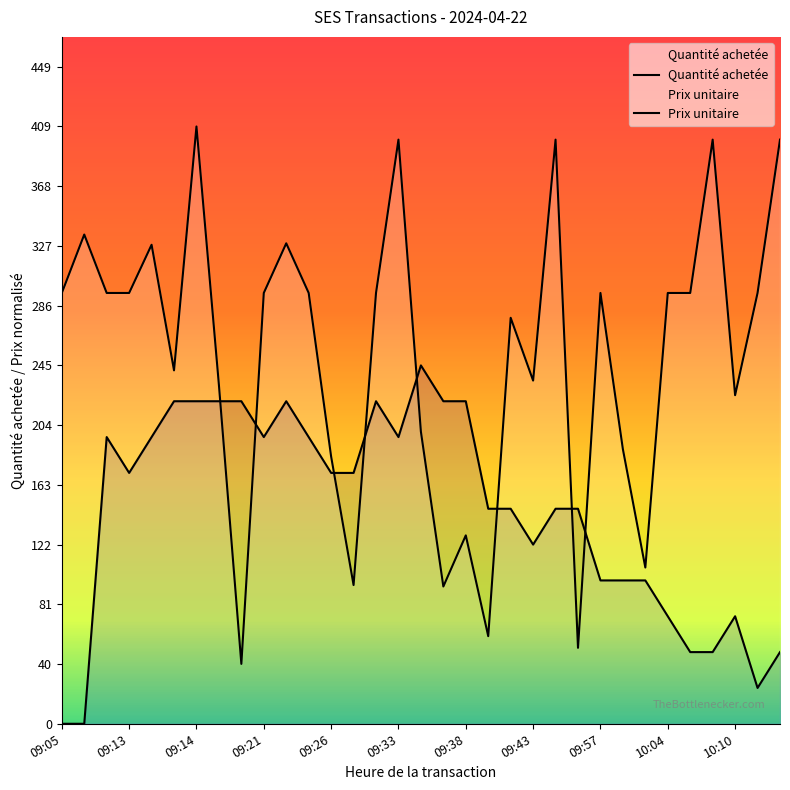

Which category has the highest value across all series?

09:14